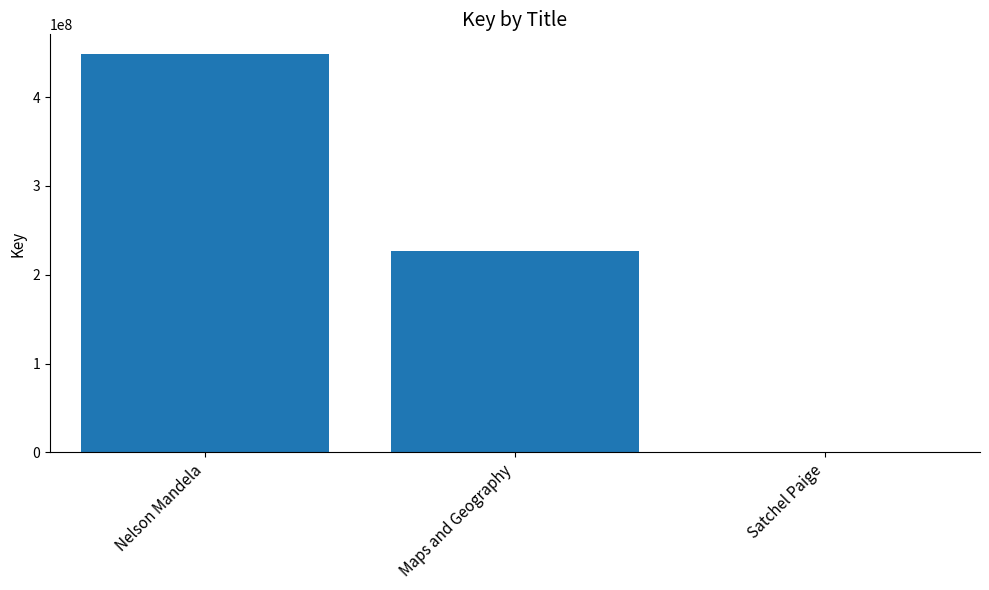

Is it true that the value at Nelson Mandela is 691192845?

False